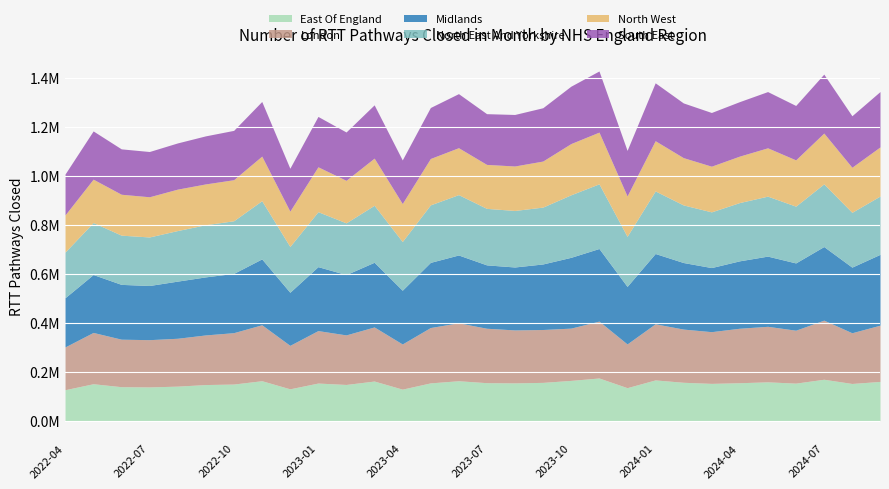

The North East And Yorkshire series shows 200880.1 at 2022-06. True or false?

True